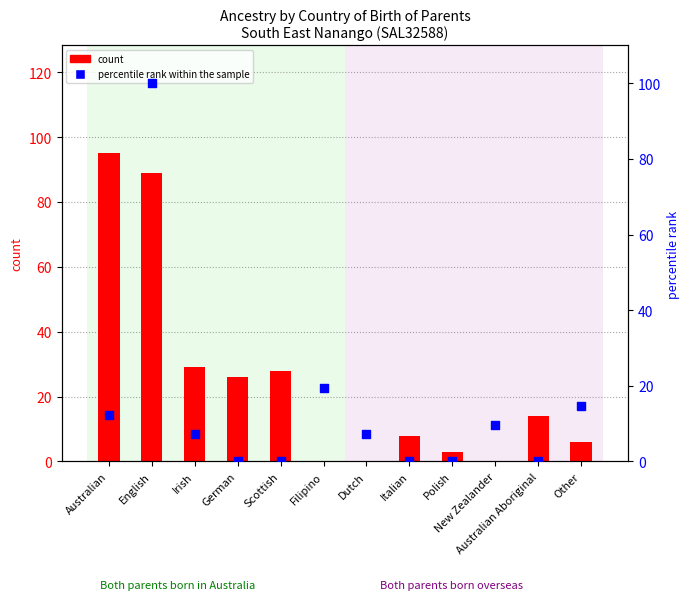

Which series reaches the maximum Y coordinate?

percentile rank within the sample